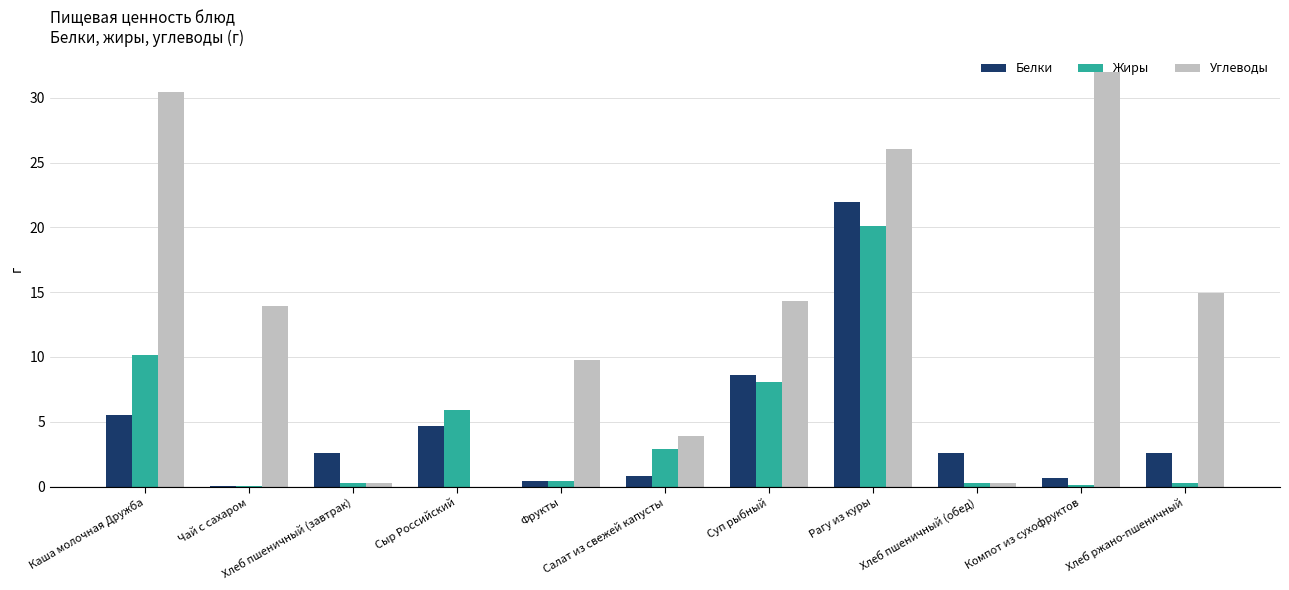

Which series has the largest total across all categories?

Углеводы